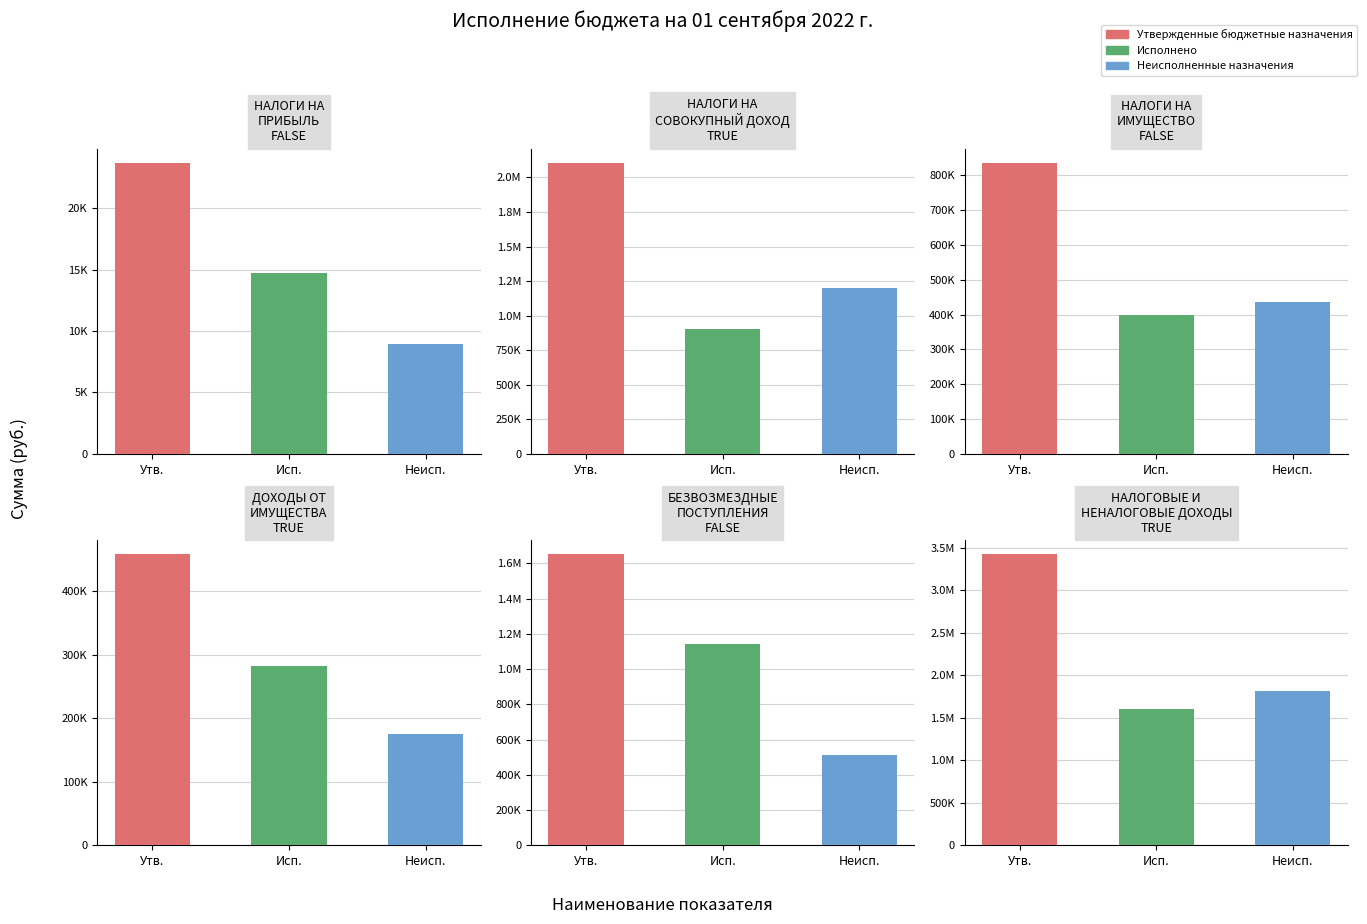

Which series changed the most between ДОХОДЫ ОТ ИМУЩЕСТВА and НАЛОГОВЫЕ И НЕНАЛОГОВЫЕ ДОХОДЫ?

Утвержденные бюджетные назначения